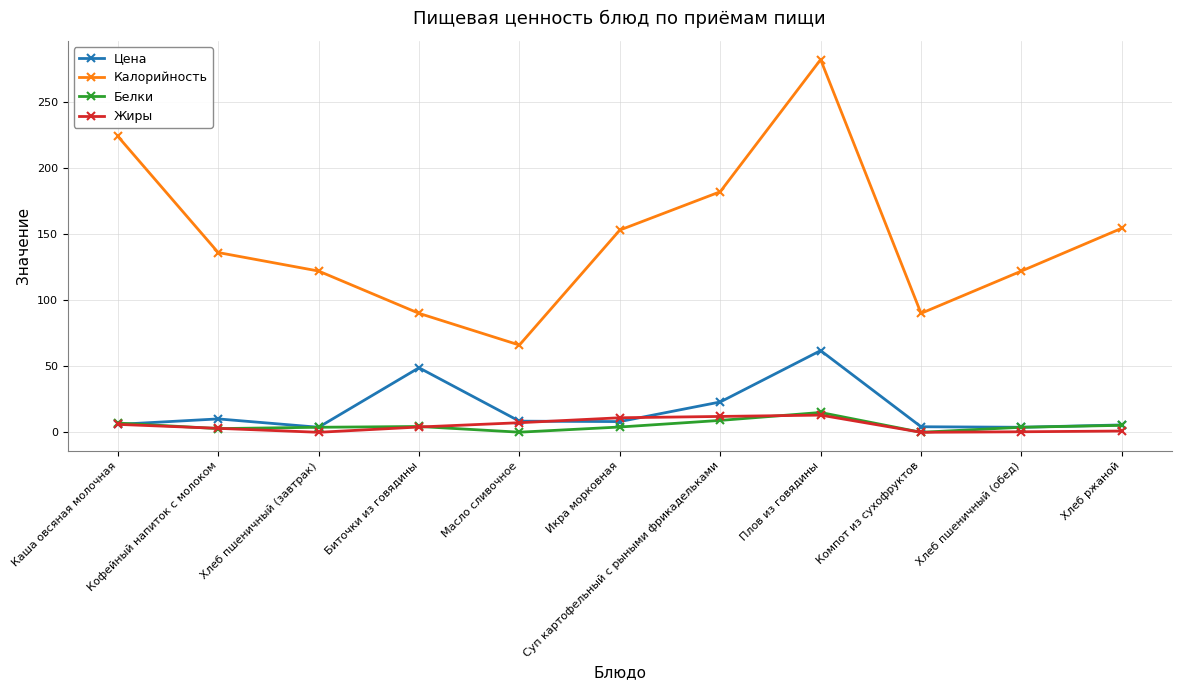

True or false: Калорийность and Жиры cross at least once.

False